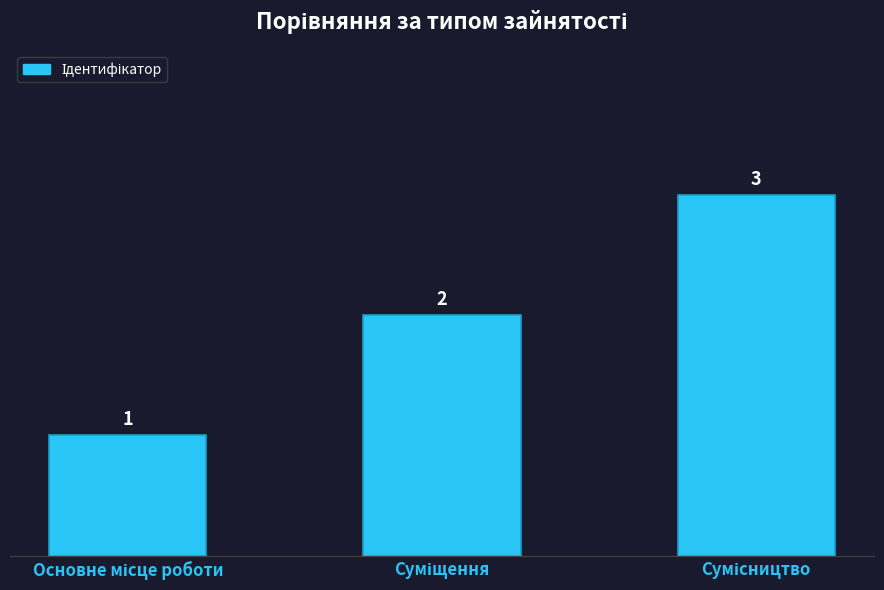

What is the sum of all values?

6